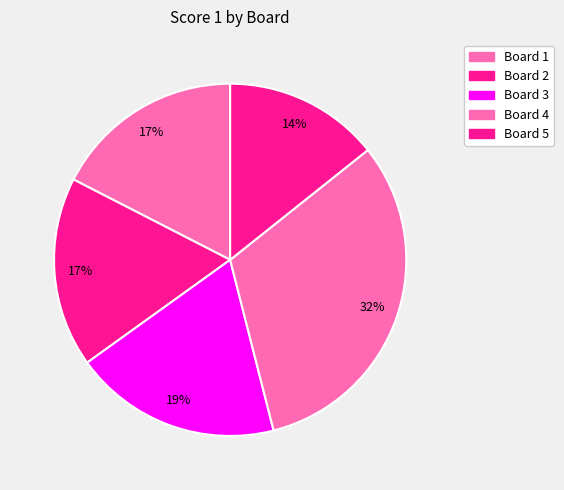

How many segments does this pie chart have?

5